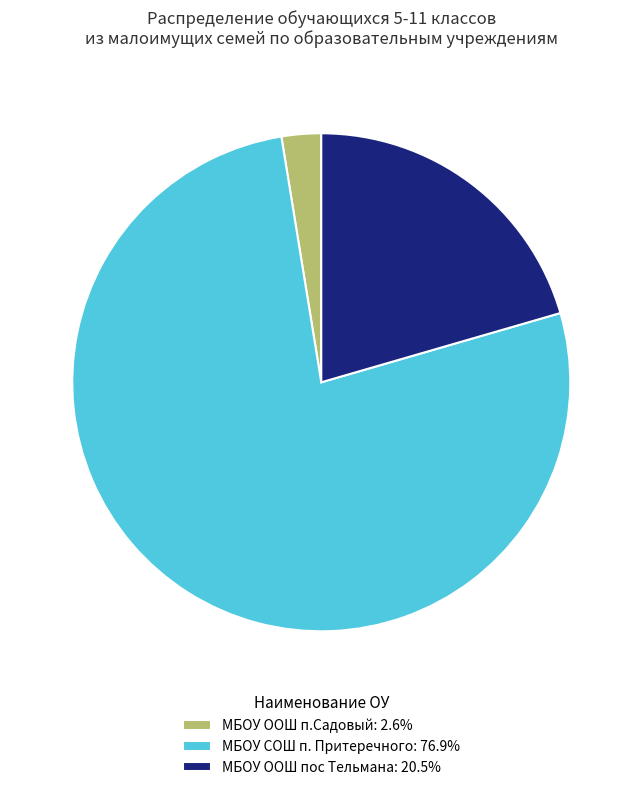

Combined, do МБОУ СОШ п. Притеречного: 76.9% and МБОУ ООШ п.Садовый: 2.6% account for over 50%?

Yes